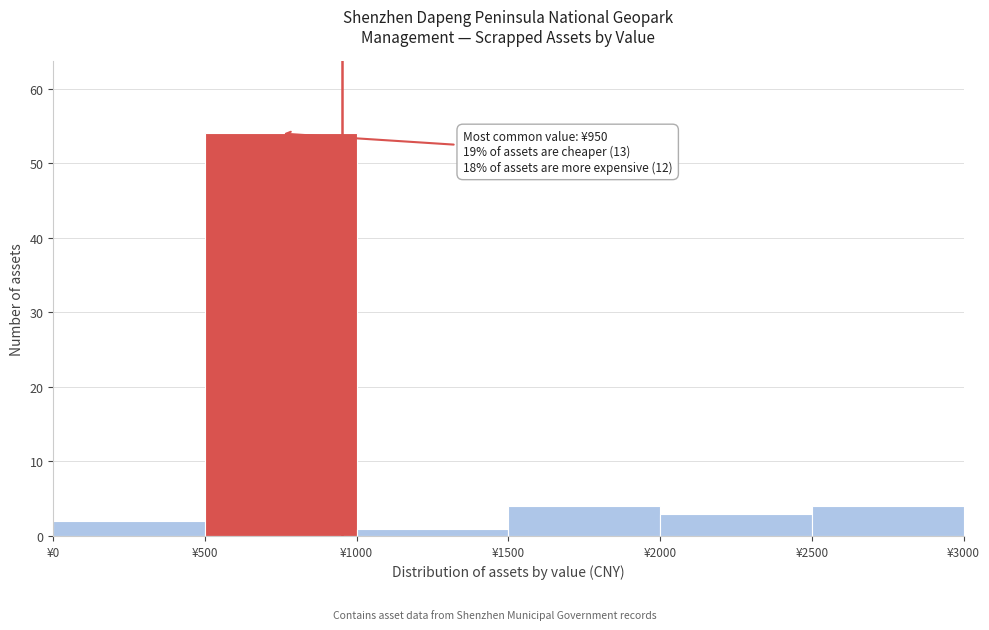

Over which range of the x-axis is the bar tallest?

500 to 1000